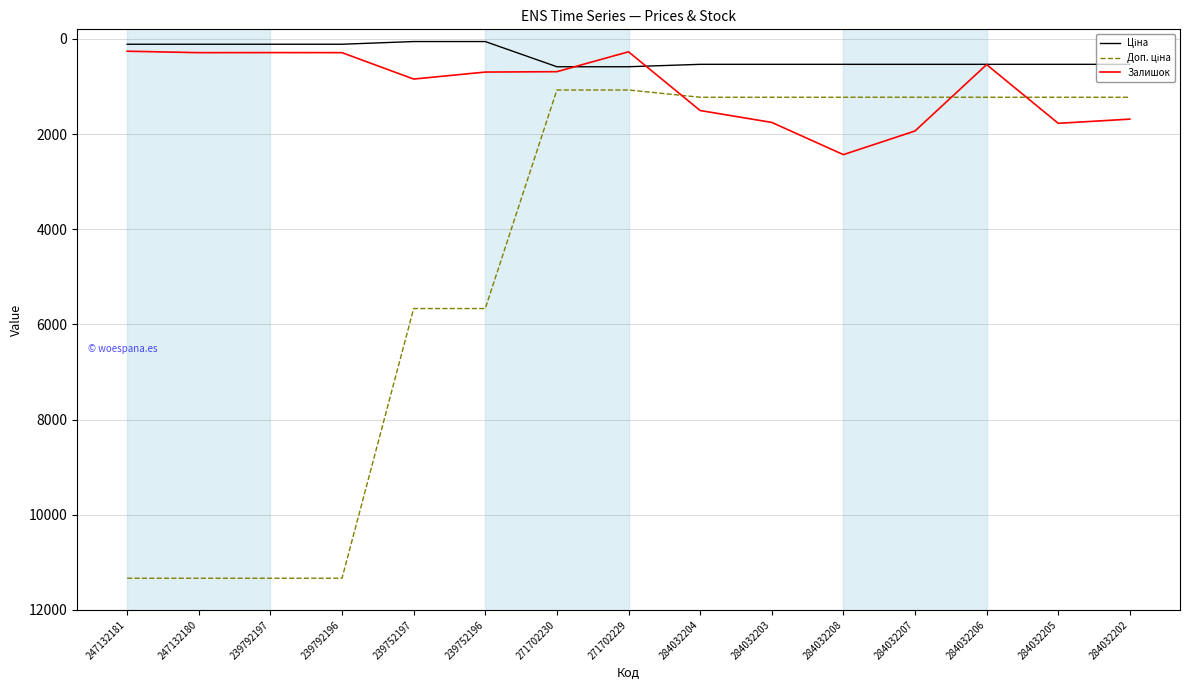

What is the total value across all series at 284032206?

2303.6